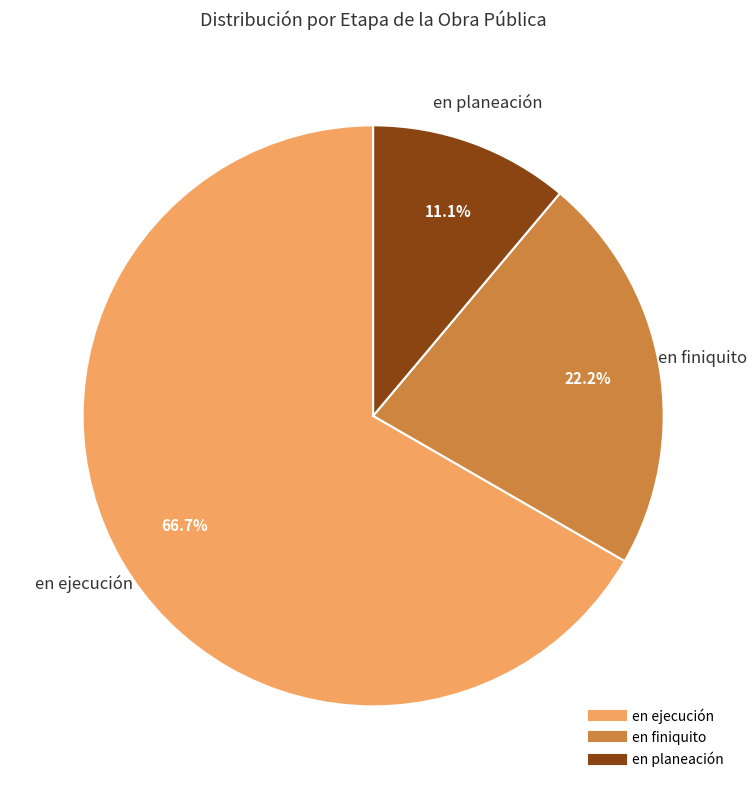

How many segments does this pie chart have?

3